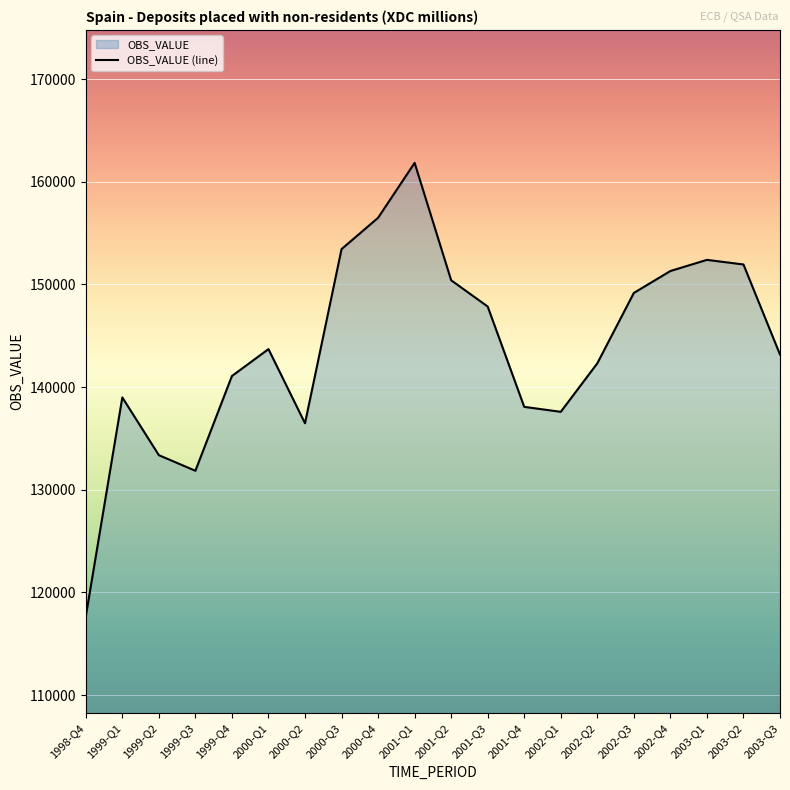

What is the label of the 2nd point from the left?

1999-Q1